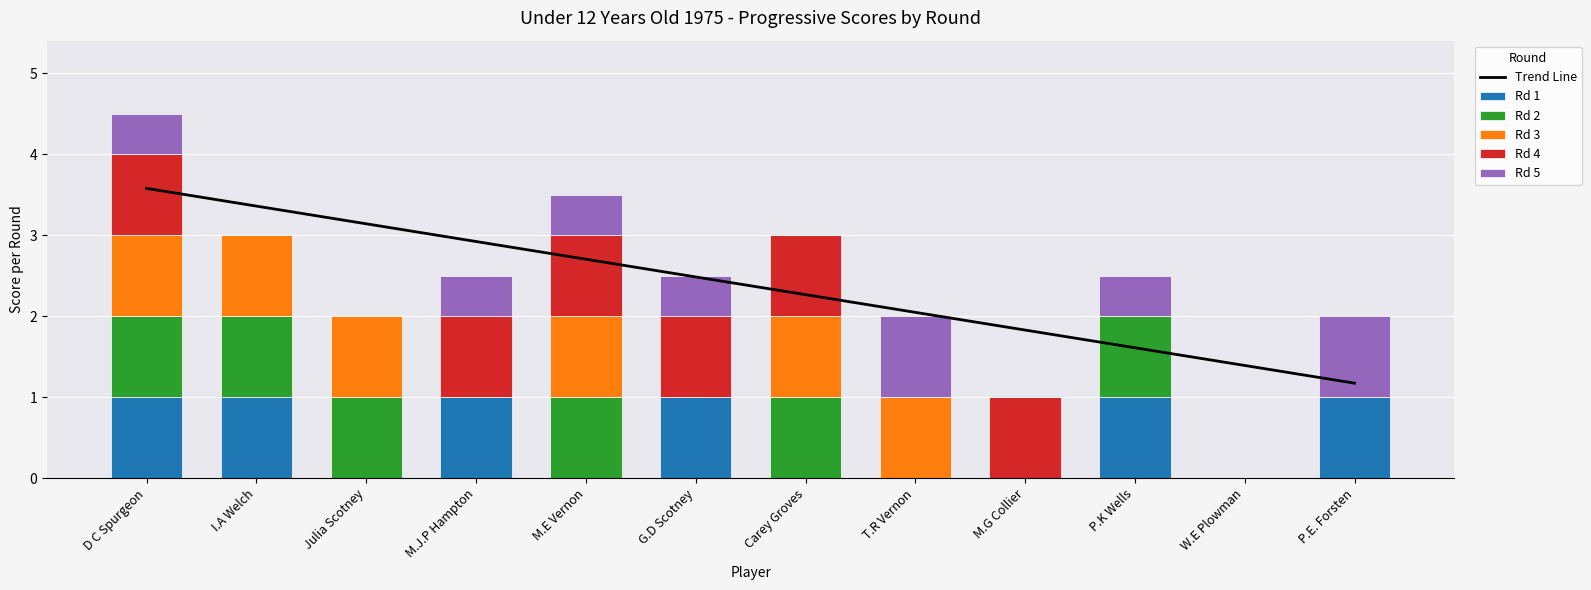

The Rd 2 series shows 1.0 at D C Spurgeon. True or false?

True